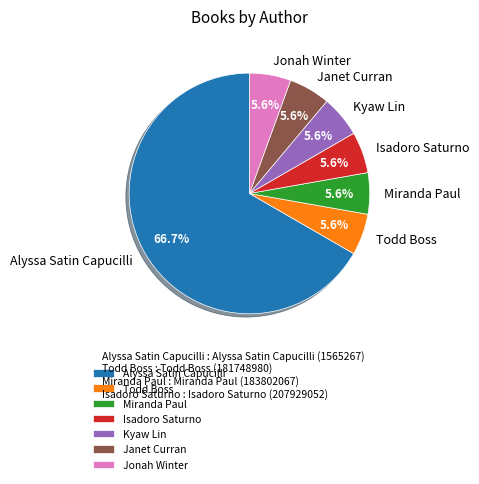

To the nearest percent, what is the difference between the largest and smallest slice percentages?

61%